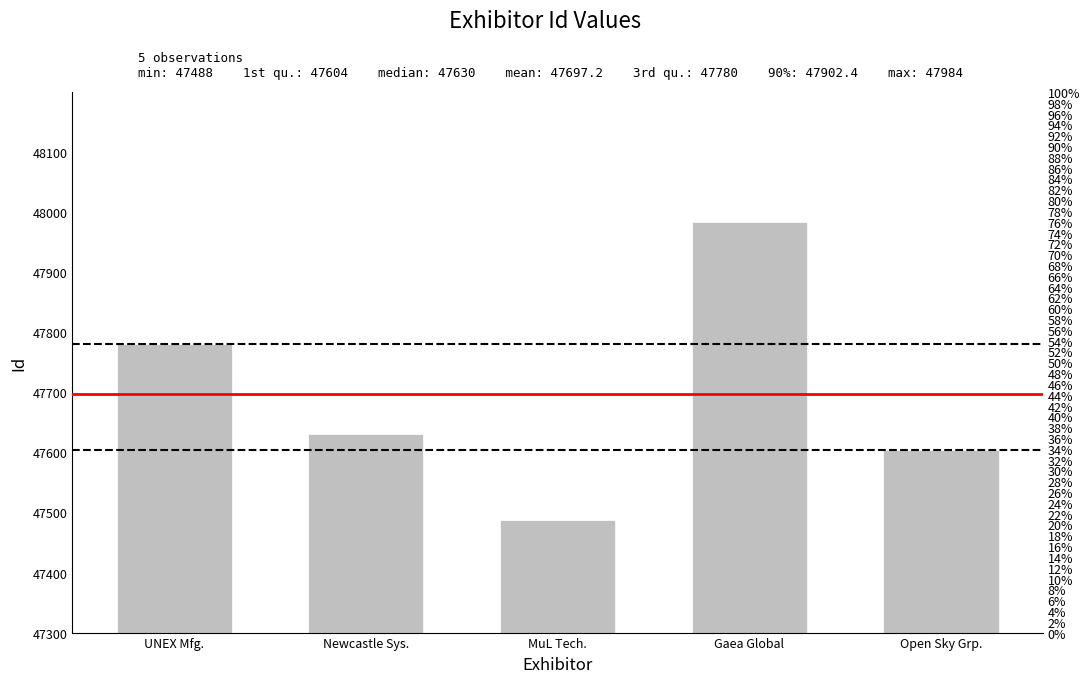

At which label does the data first exceed 47630?

UNEX Mfg.